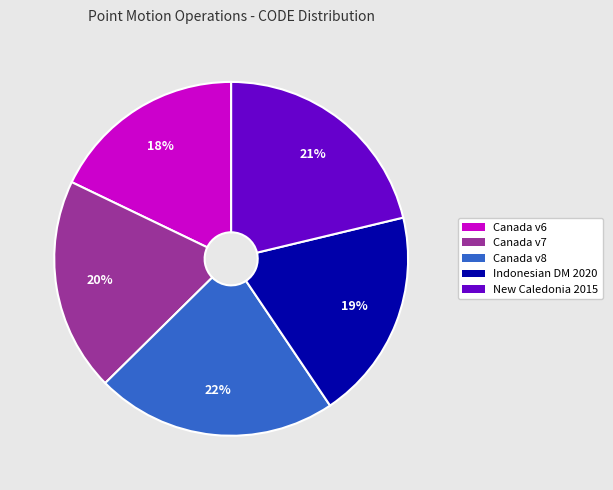

To the nearest percent, what is the difference between the largest and smallest slice percentages?

4%